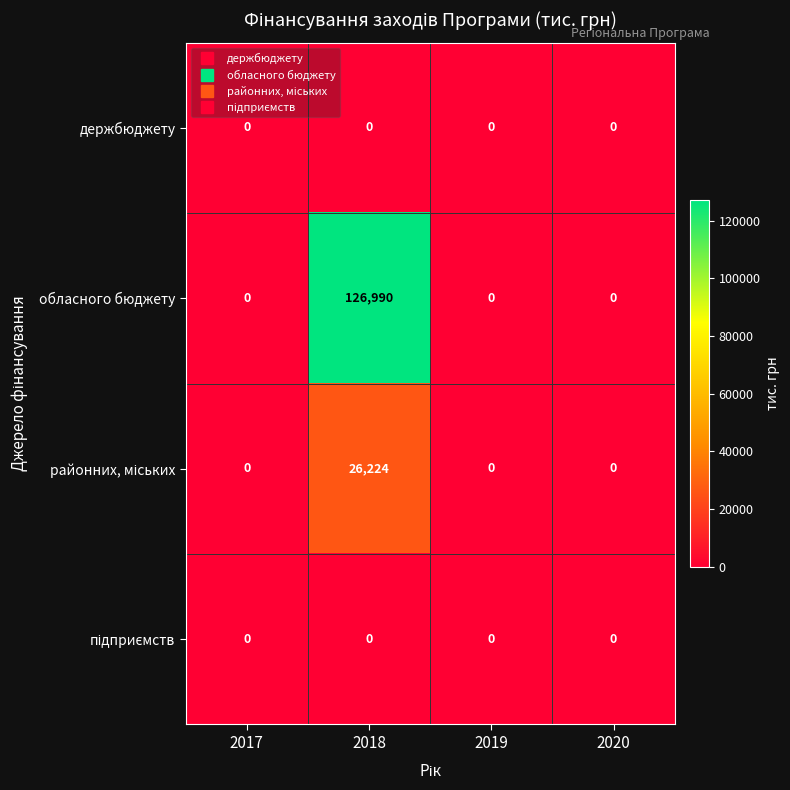

The обласного бюджету series shows 66722 at 2020. True or false?

False